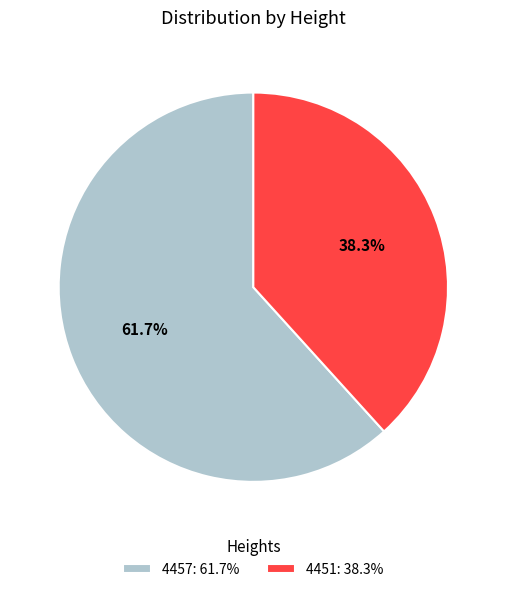

Which category has the biggest portion of the pie?

4457